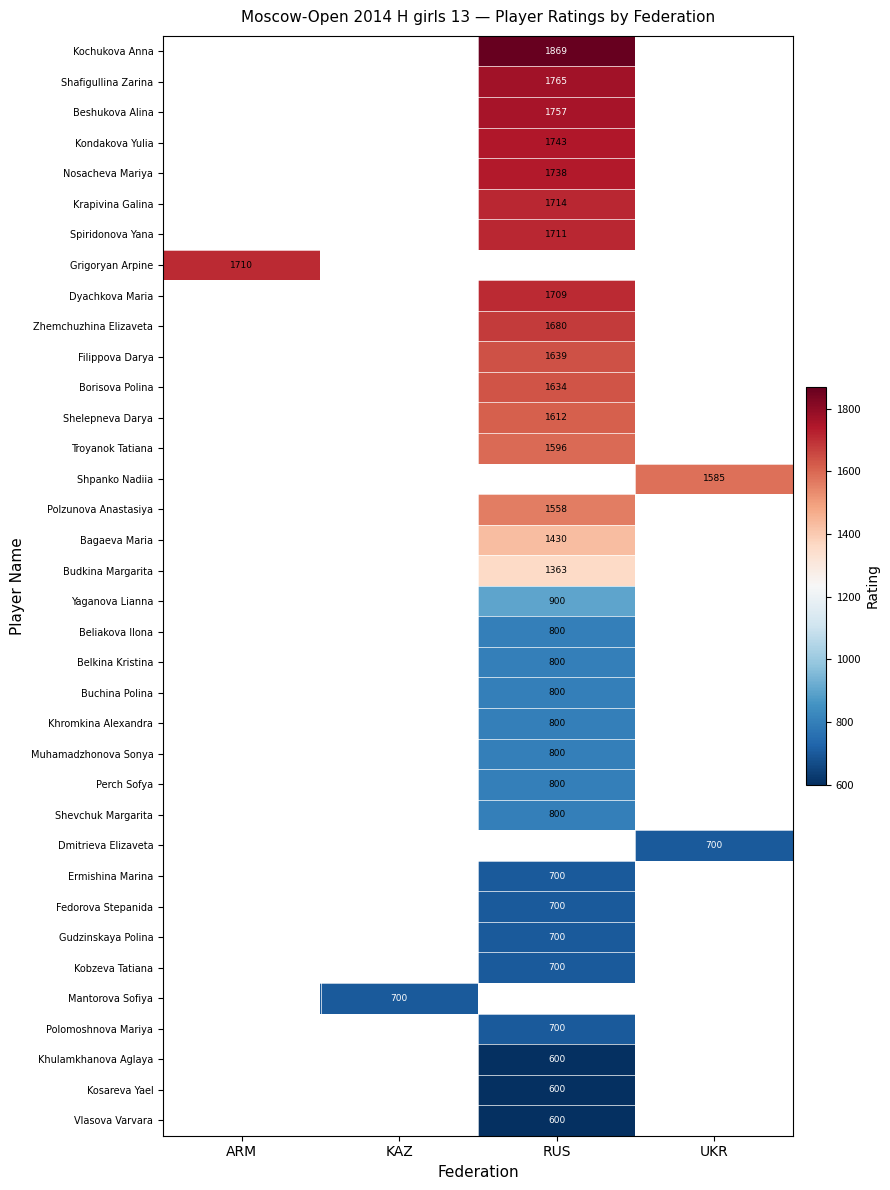

Which has a higher value, RUS or ARM?

ARM